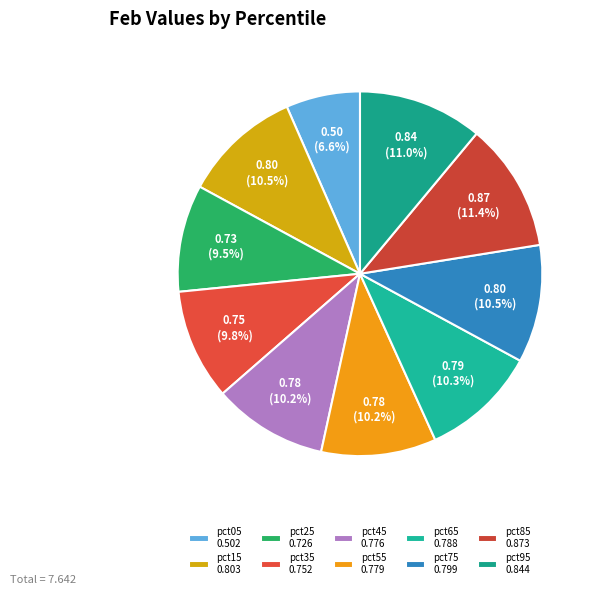

The pct65 slice represents 24% of the pie. True or false?

False